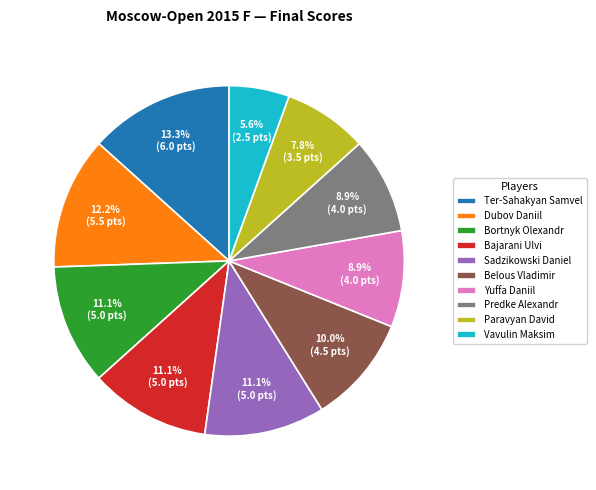

Which slice is the largest?

Ter-Sahakyan Samvel